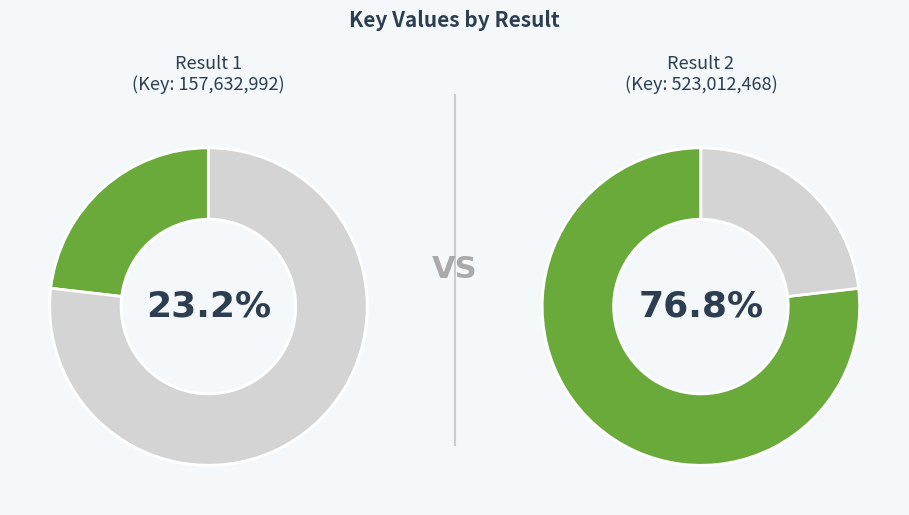

The 2 slice represents 77% of the pie. True or false?

True